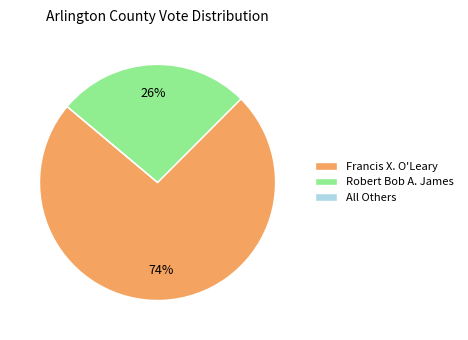

True or false: Robert Bob A. James accounts for 19% of the total.

False